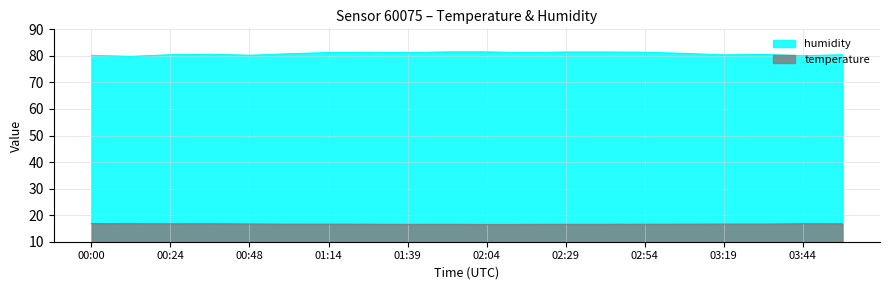

Reading left to right, extract all data points from this chart.

temperature: 16.8	16.8	16.6	16.5	16.5	16.5	16.4	16.4	16.4	16.4	16.3	16.3	16.2	16.2	16.2	16.2	16.1	16.1	16.1	16.1
humidity: 80.2	80.5	81.0	81.5	81.2	81.3	81.6	81.5	81.7	81.8	81.9	82.0	82.1	82.0	82.0	81.8	81.8	81.7	81.5	81.5